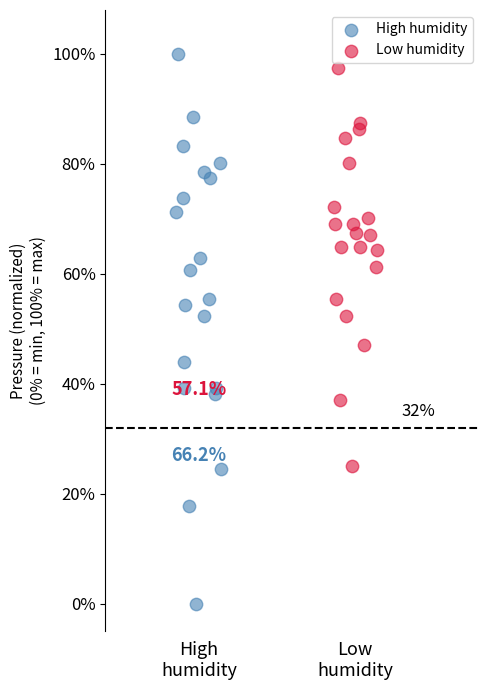

Which series contains the lowest Y value?

High humidity